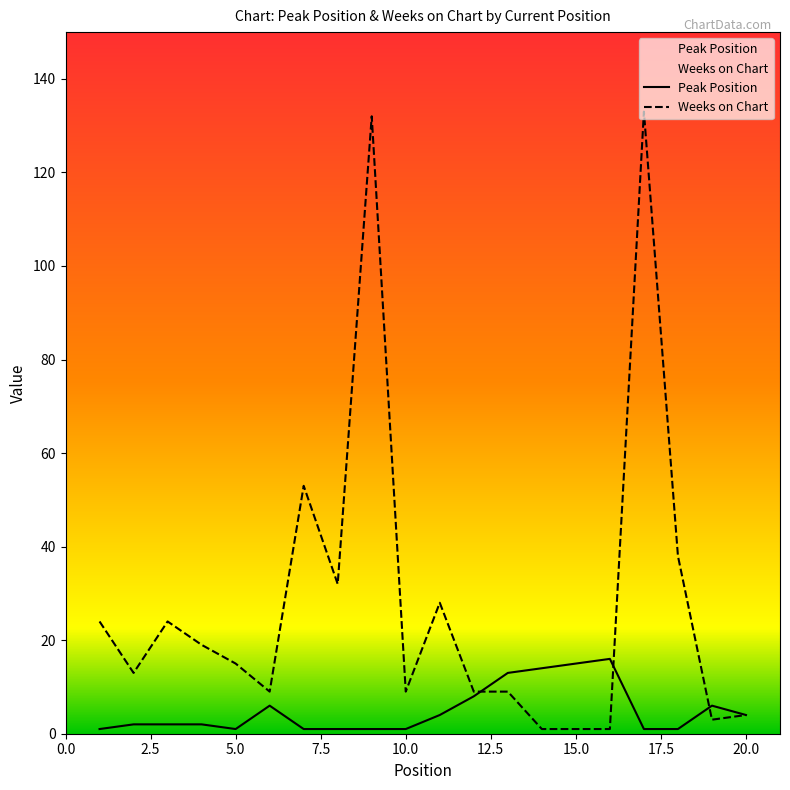

How many lines are shown in the chart?

2